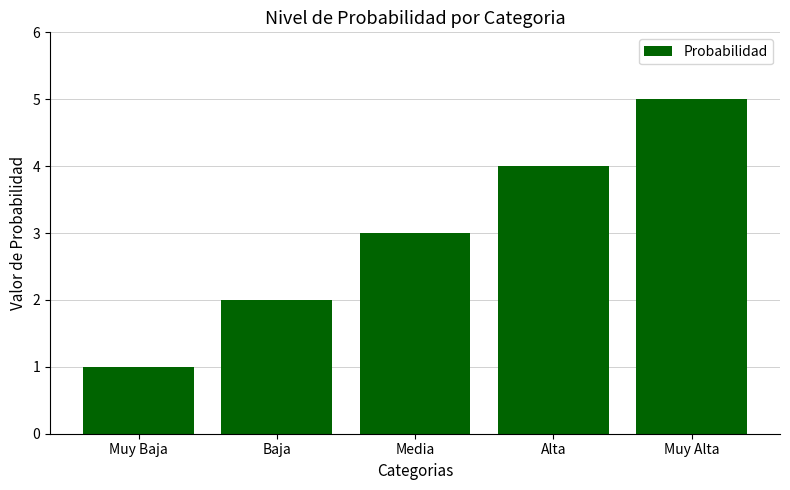

List the labels in order of value, largest first.

Muy Alta, Alta, Media, Baja, Muy Baja